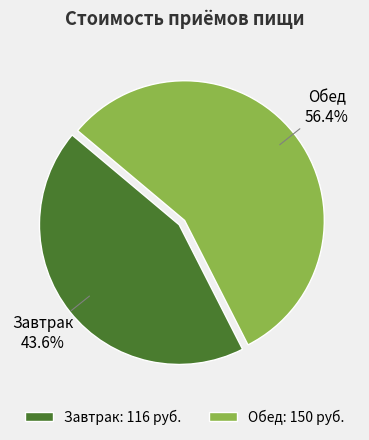

Does Обед represent more than half of the total?

Yes